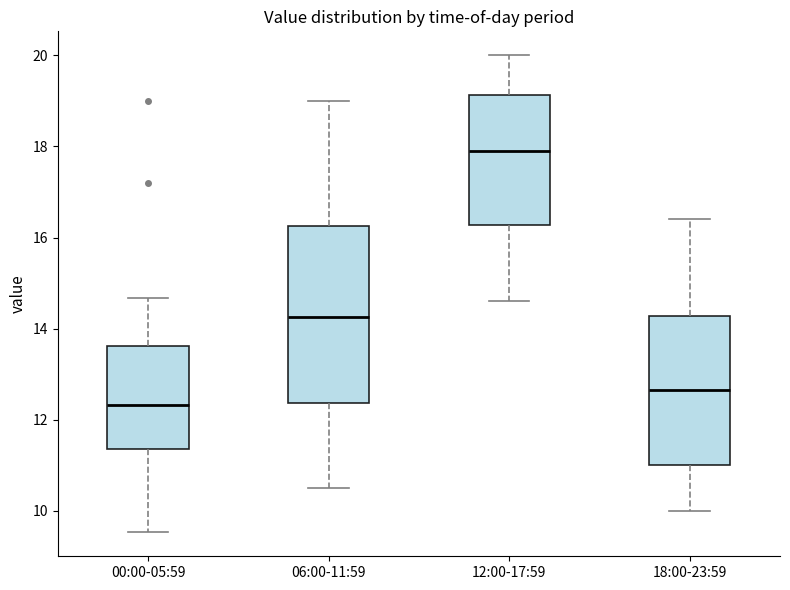

Which box is the tallest, from its lower edge to its upper edge?

06:00-11:59